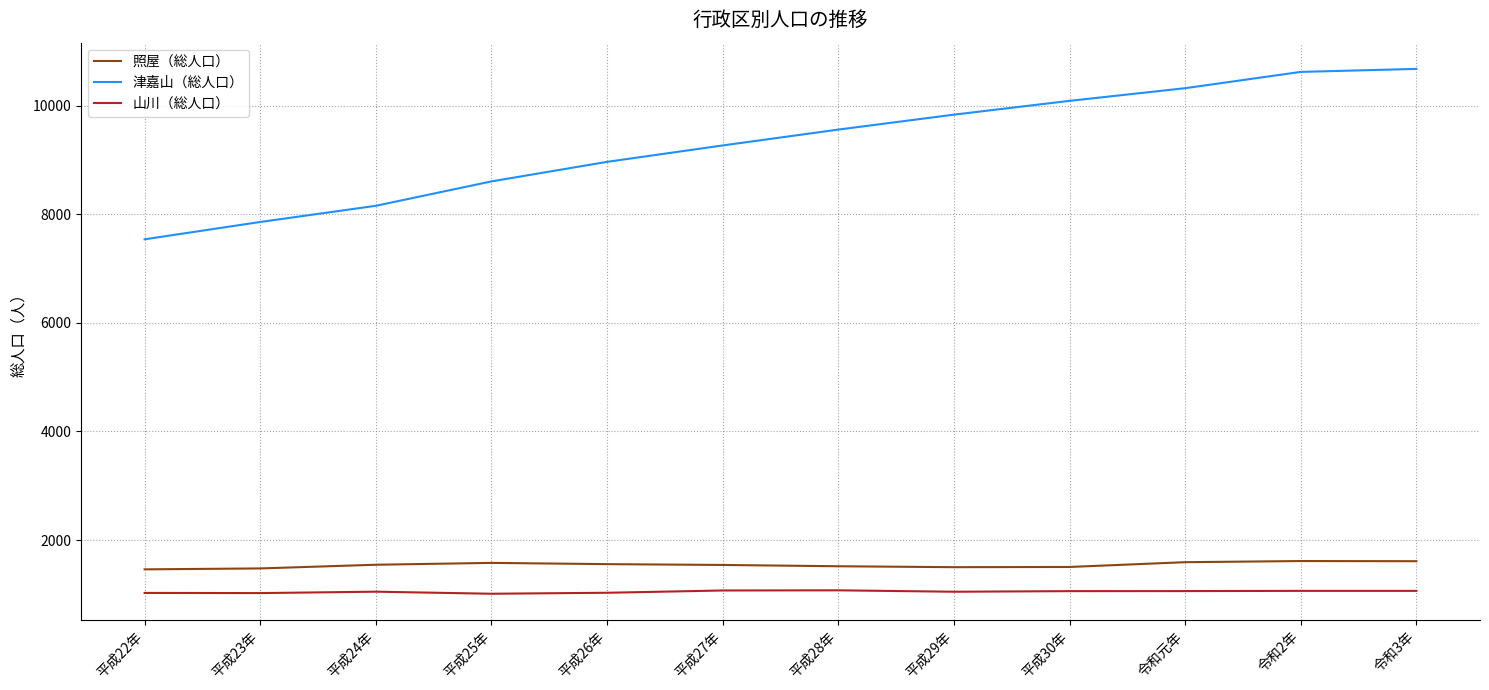

True or false: 山川（総人口） and 照屋（総人口） intersect in this chart.

False